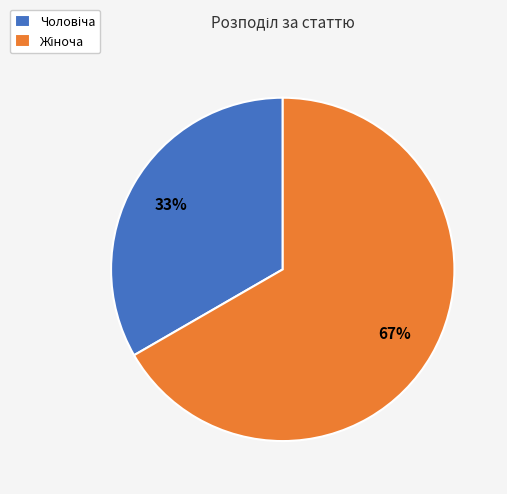

To the nearest percent, what is the average slice percentage?

50%